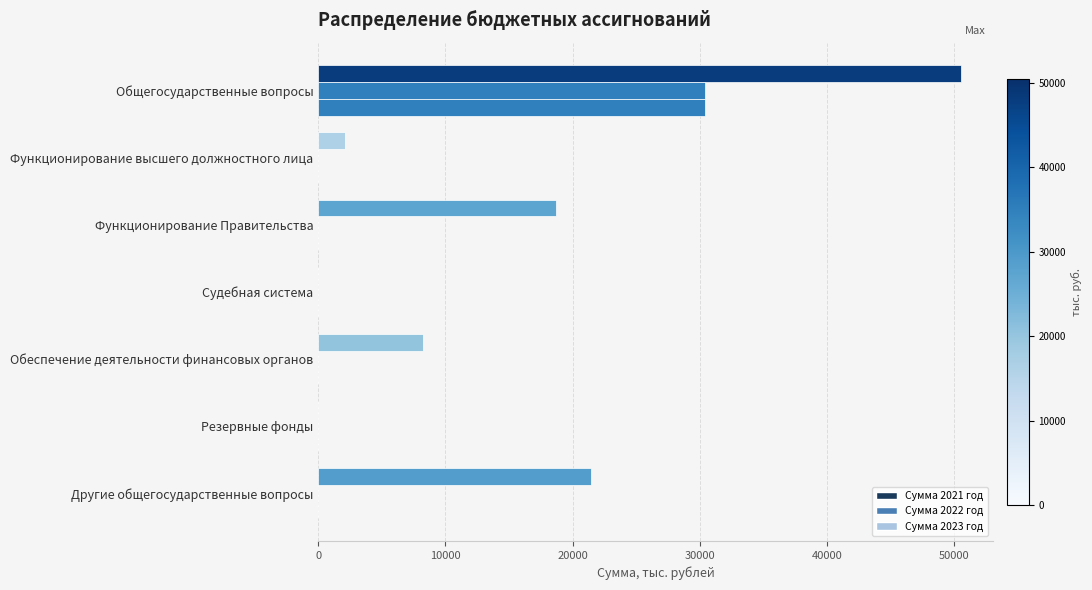

What is the greatest value displayed?

50516.7